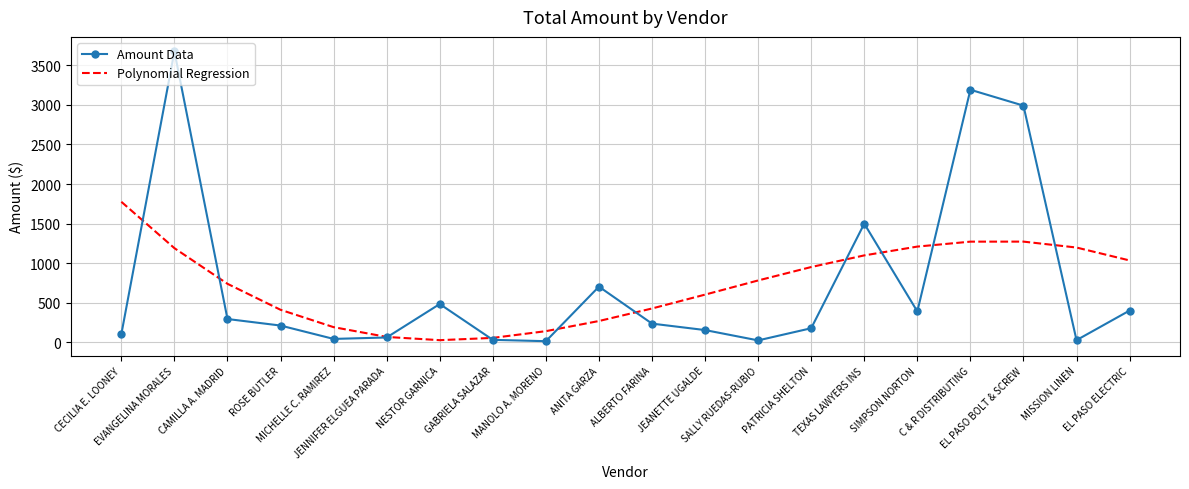

Where do Amount Data and Polynomial Regression first cross each other?

CECILIA E. LOONEY and EVANGELINA MORALES